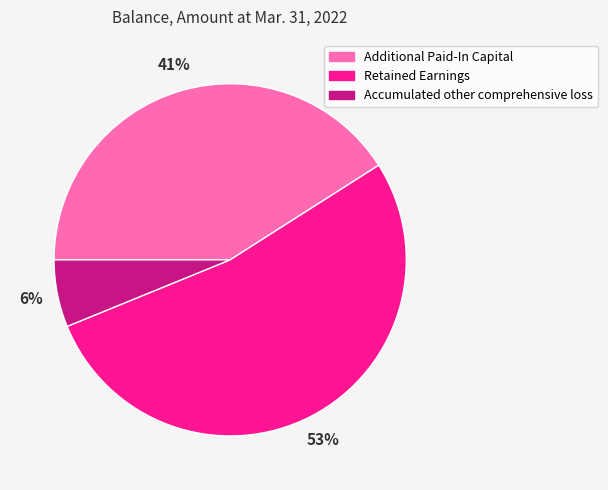

How many slices are in this pie chart?

3